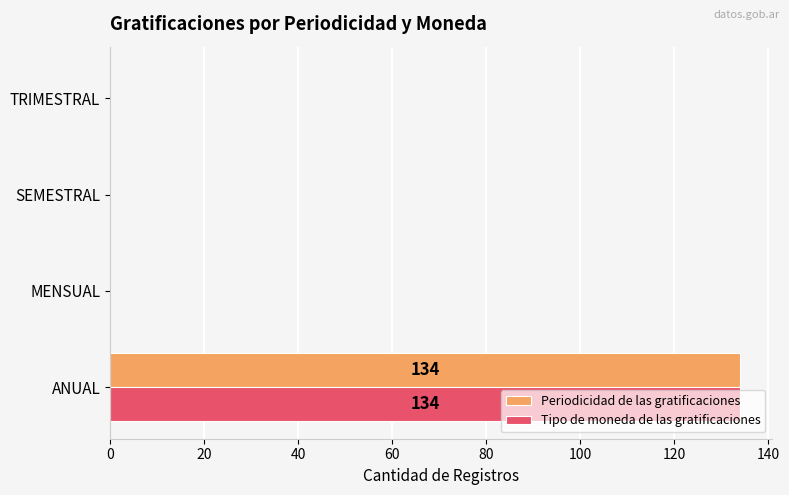

What is the total value across all series at ANUAL?

268